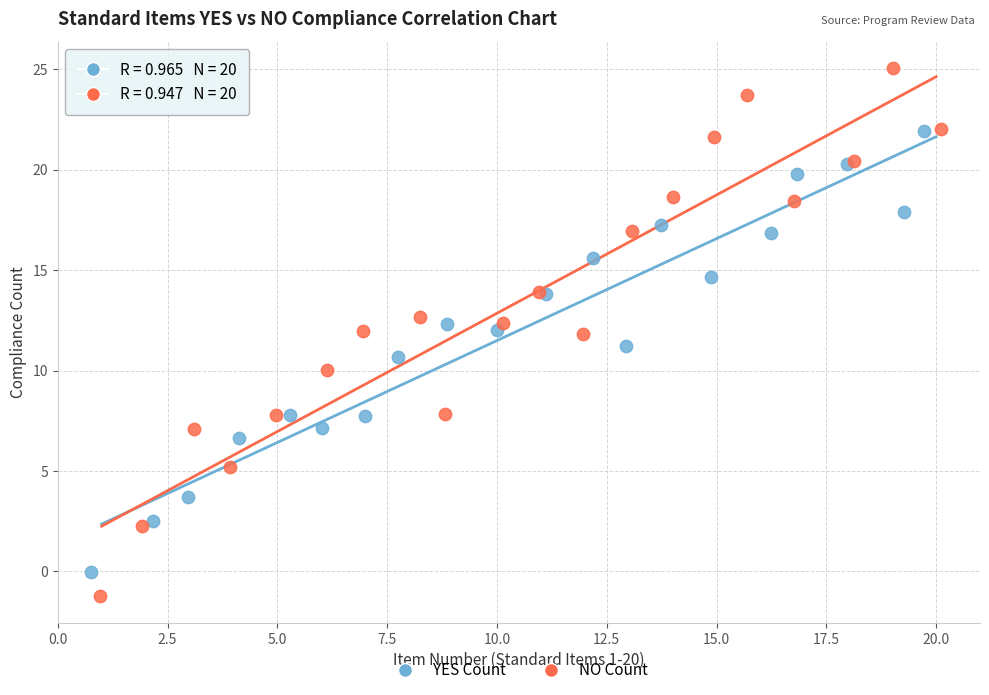

Which series has the widest spread of Y values?

NO Count